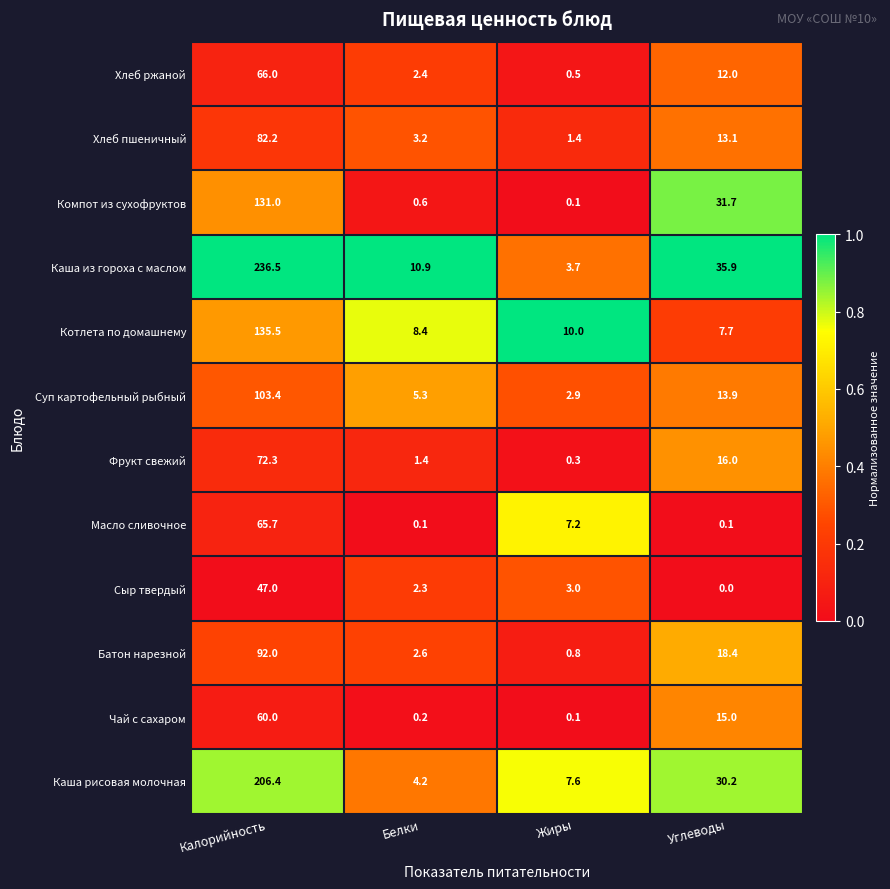

Which series has the largest total across all categories?

Каша из гороха с маслом